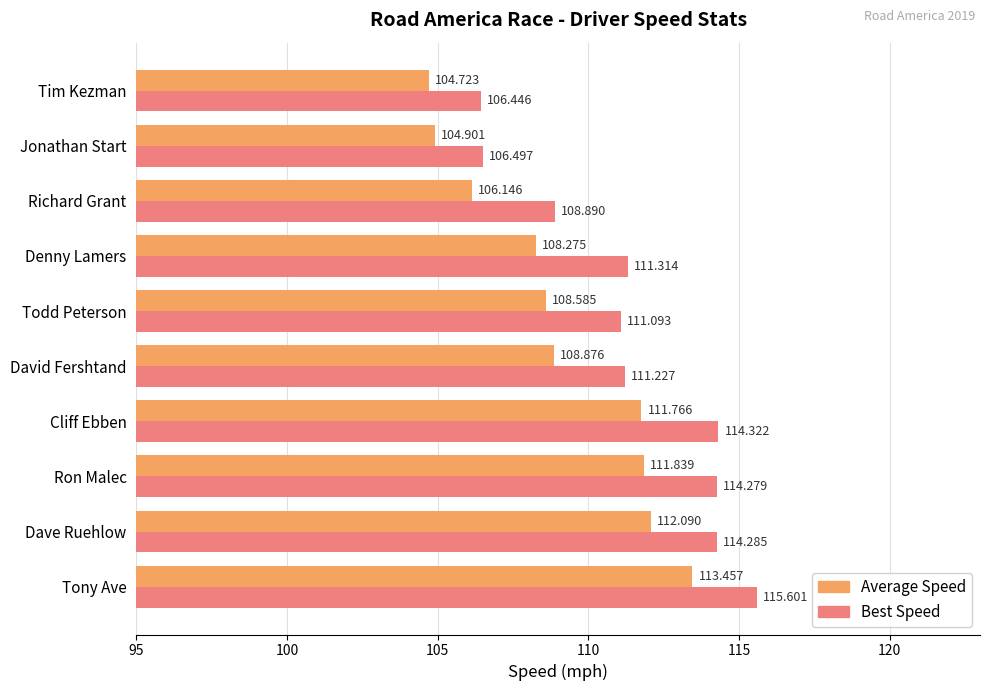

Which series has the largest total across all categories?

Best Speed